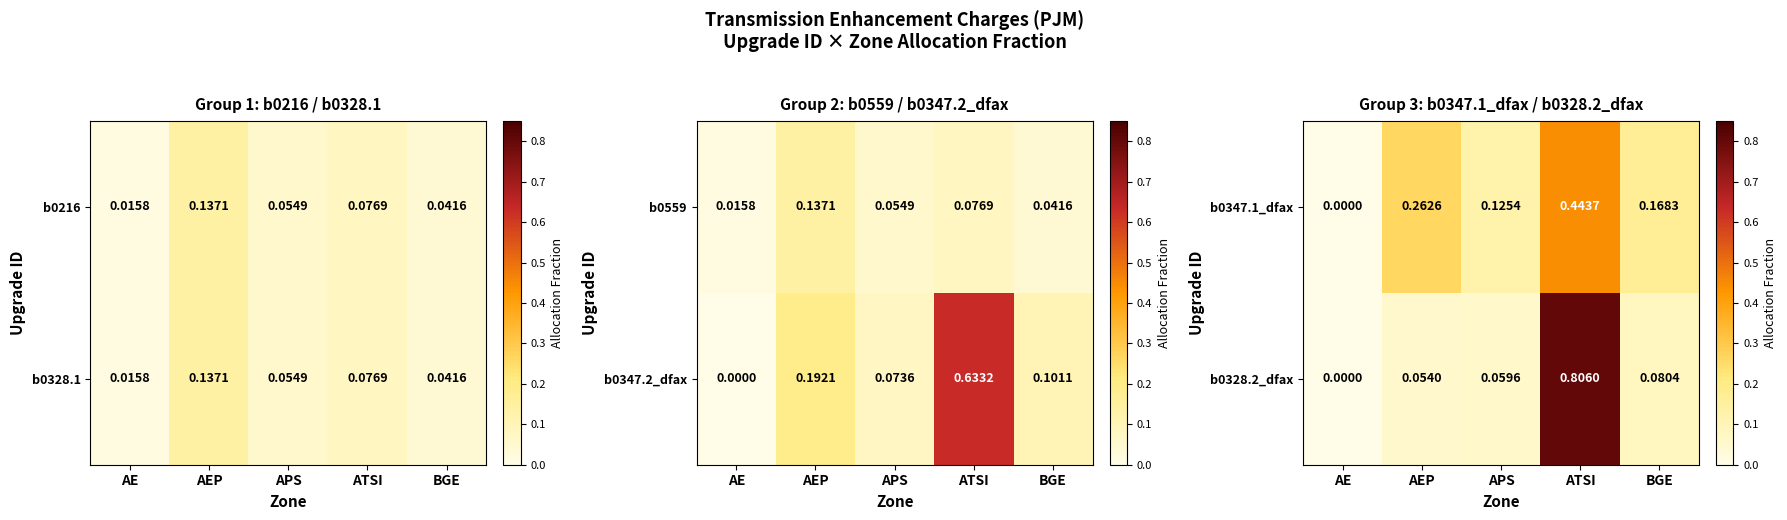

Which label corresponds to the smallest value in the chart?

AE